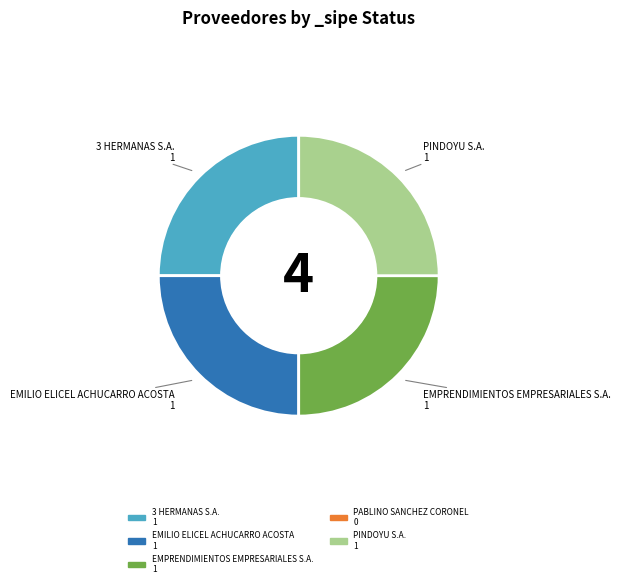

Count the number of slices in the pie.

4